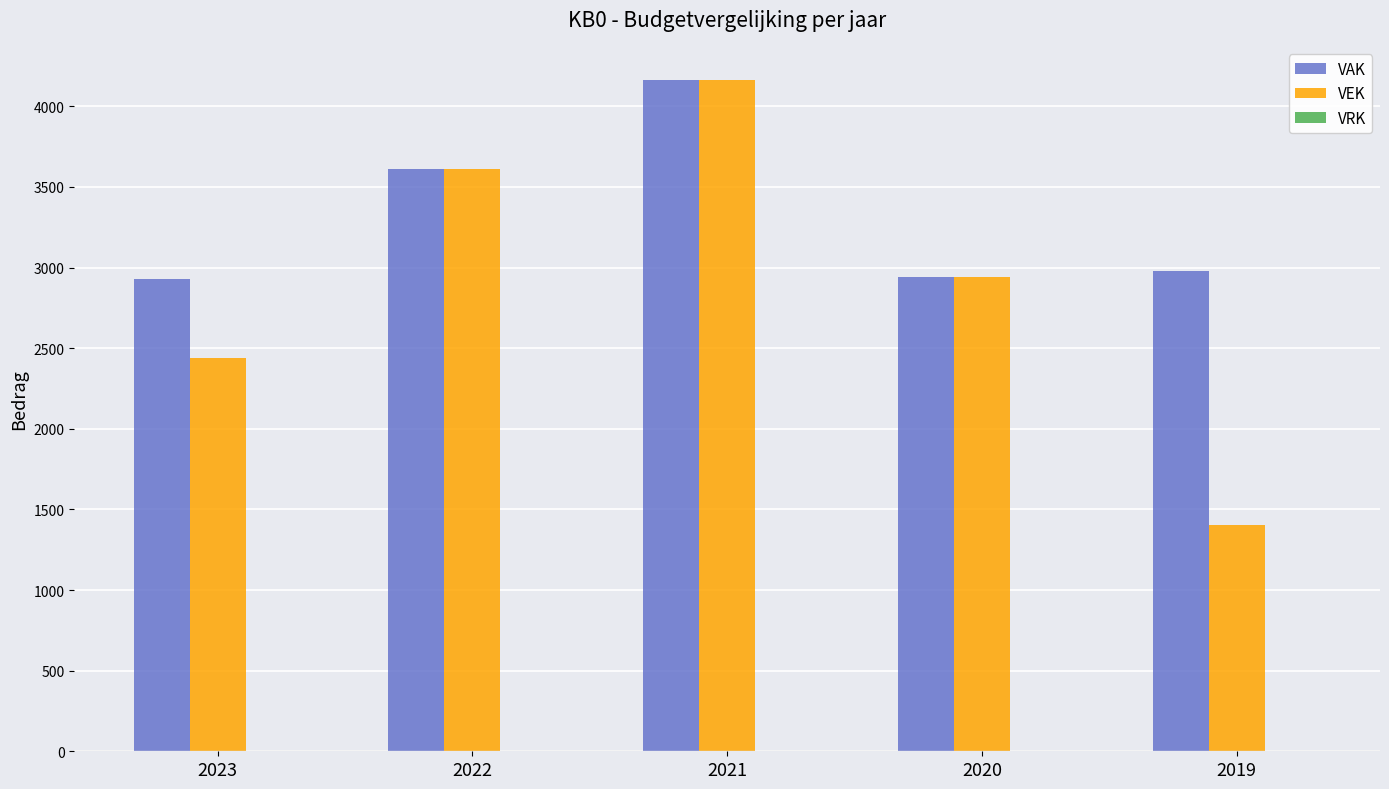

How many data points does each series have?

5